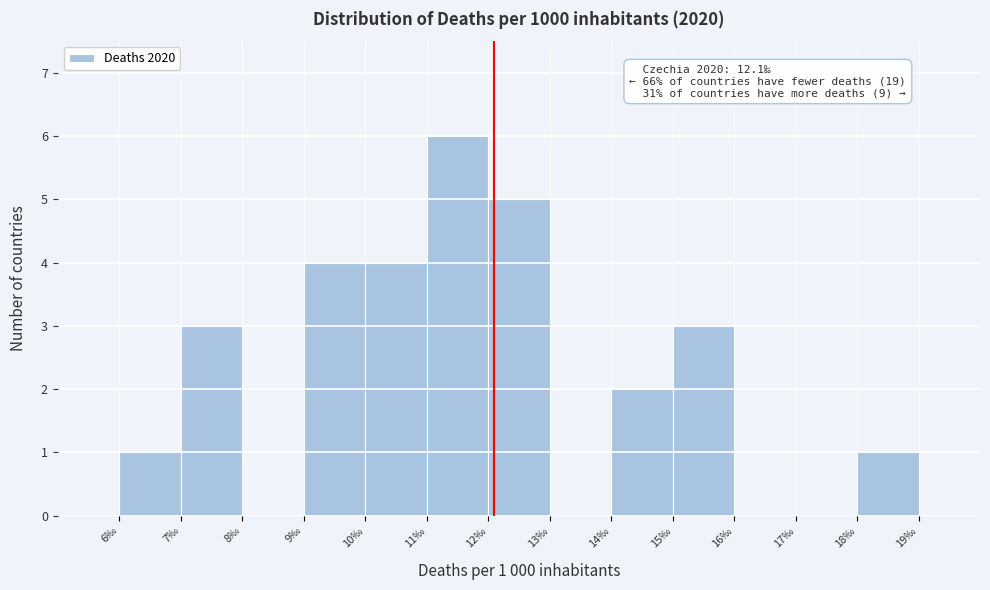

Which range on the x-axis has the tallest bar?

11 to 12